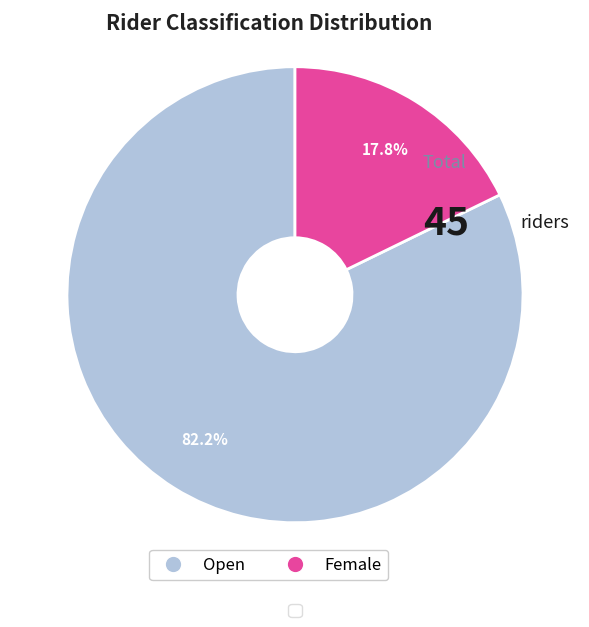

Rank the categories by value from highest to lowest.

Open, Female